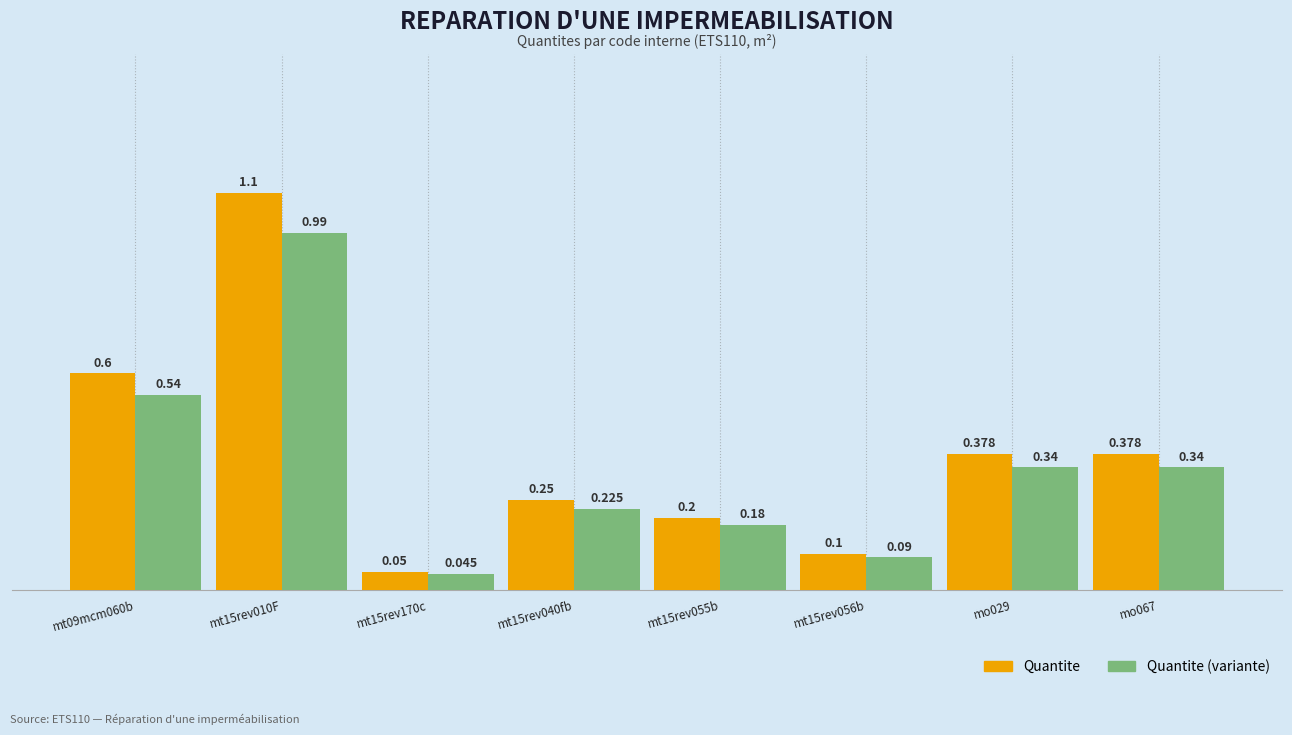

What is the total value across all series at mt15rev010F?

2.1